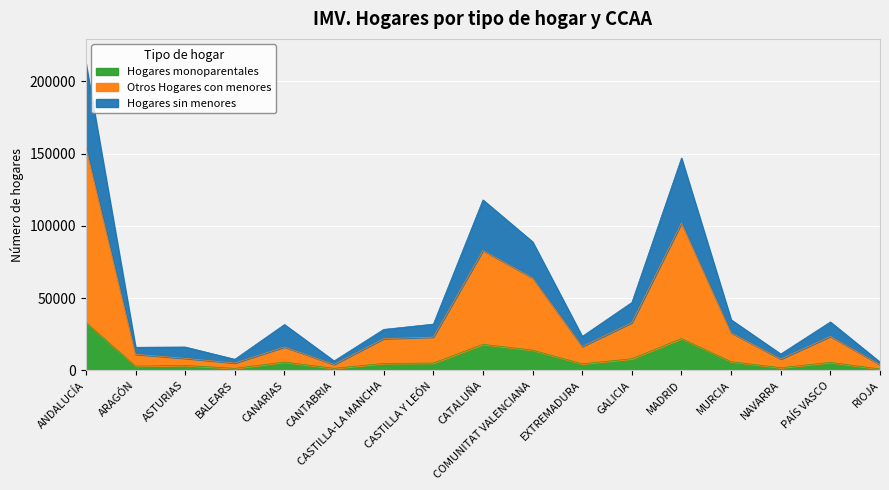

Is the value of Otros Hogares con menores at COMUNITAT VALENCIANA greater than the value of Hogares sin menores at MADRID?

No